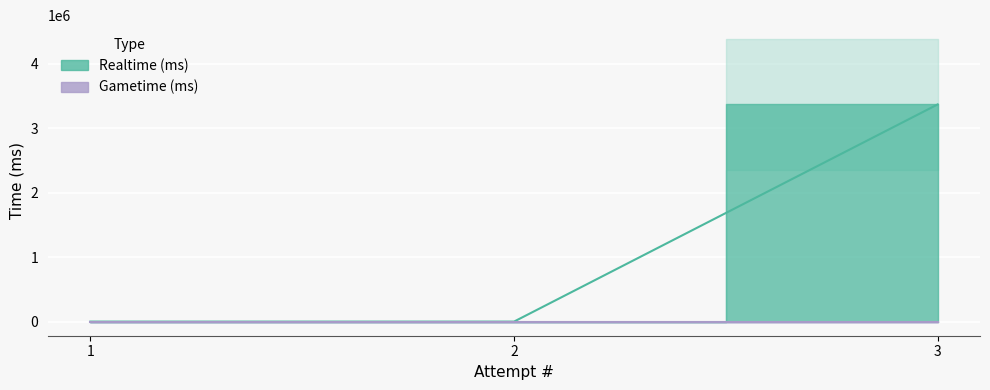

List the labels in order of value, largest first.

3, 1, 2